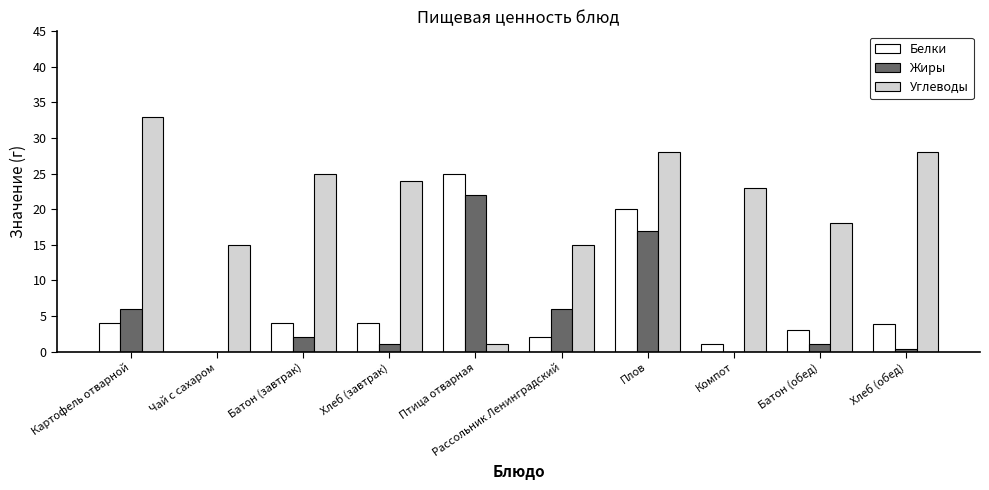

How many data points does each series have?

10